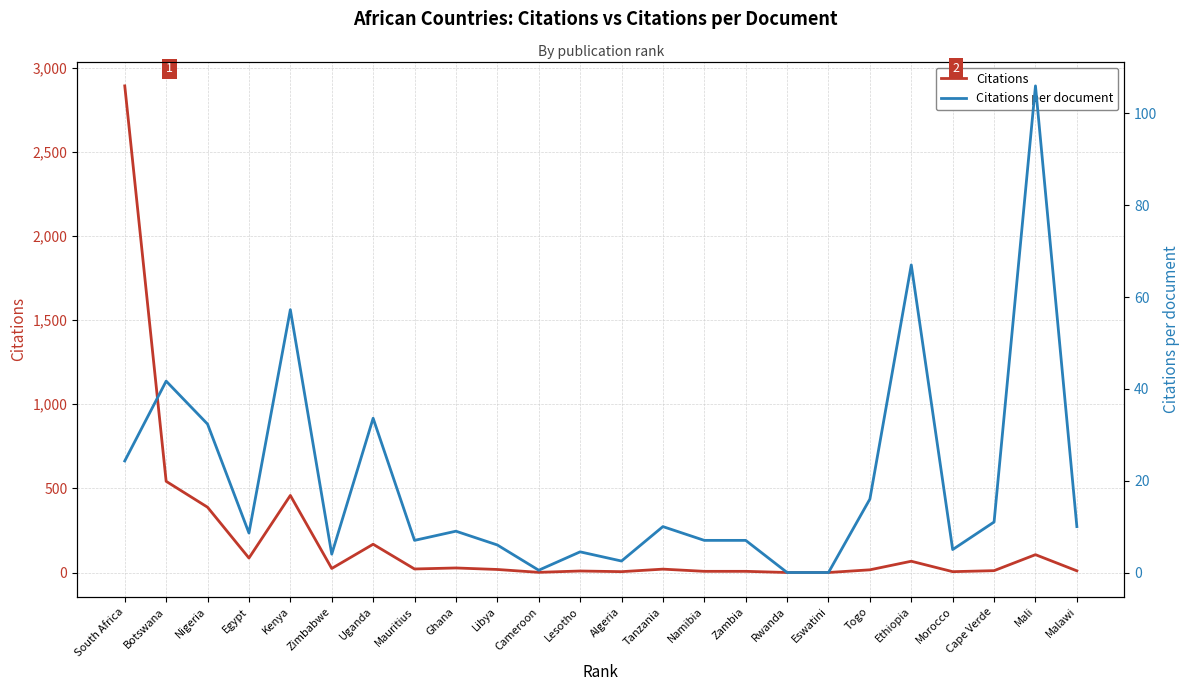

What are all the series names shown in the legend?

Citations, Citations per document